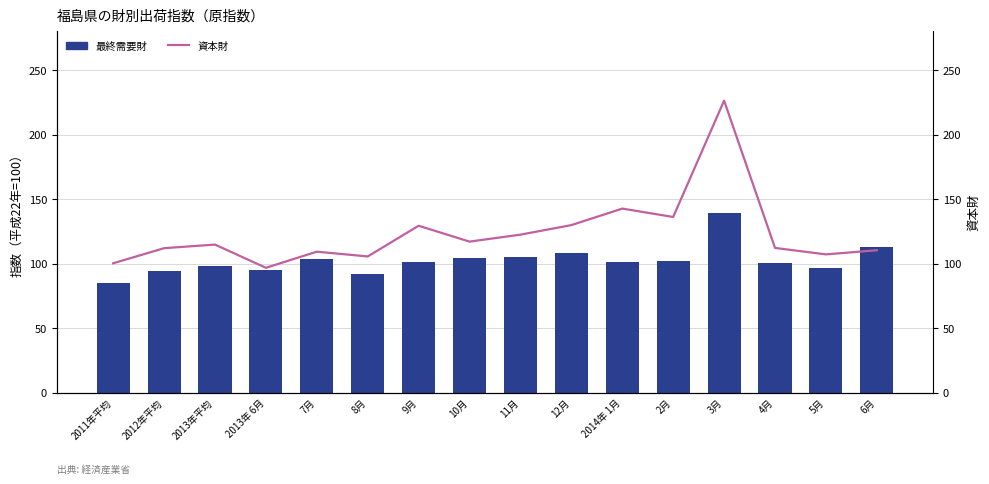

What is the sum of all 資本財 values?

1971.2